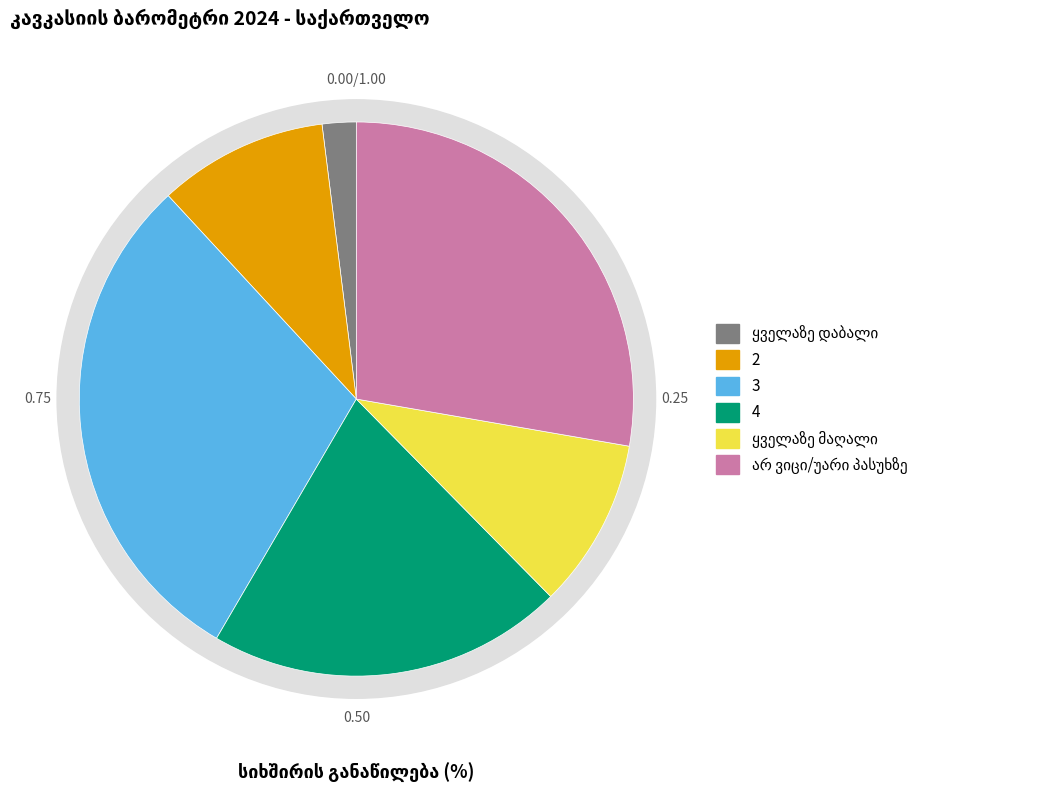

To the nearest percent, what percentage of the pie is ყველაზე დაბალი?

2%